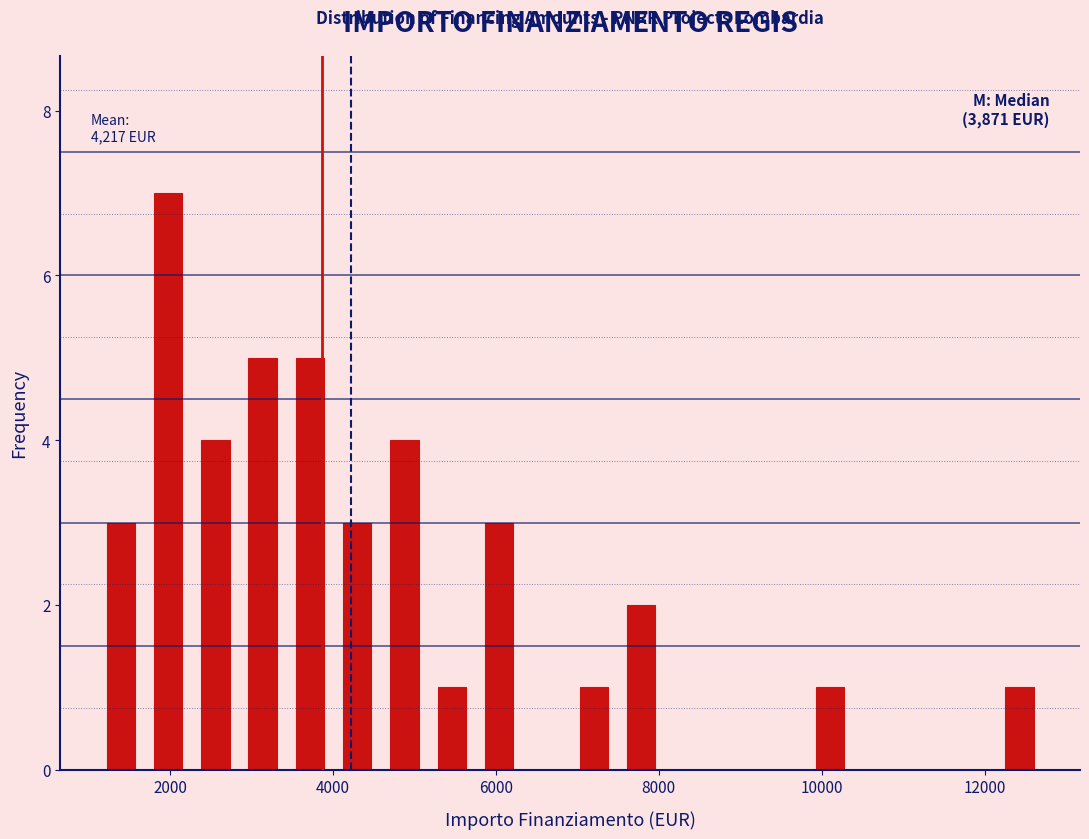

Read against the x-axis, roughly where is the centre of the tallest bar?

2000